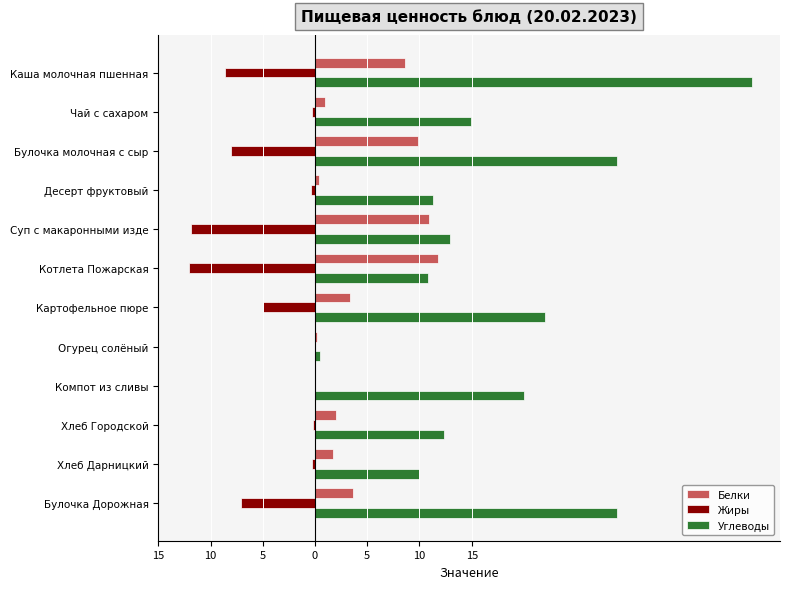

What are all the series names shown in the legend?

Белки, Жиры, Углеводы